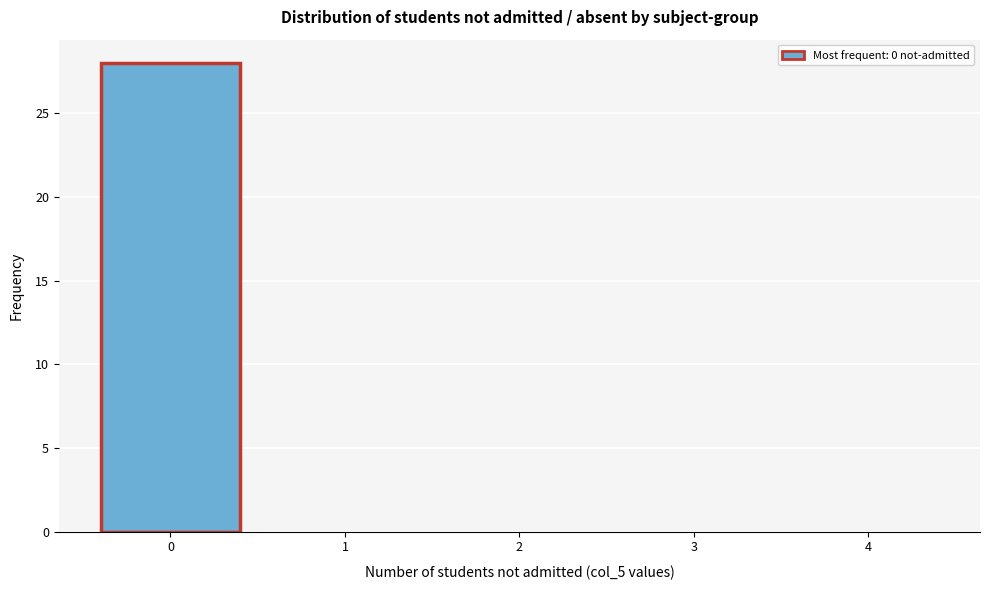

Reading left to right, list all the values displayed in this chart.

0=28	1=0	2=0	3=0	4=0